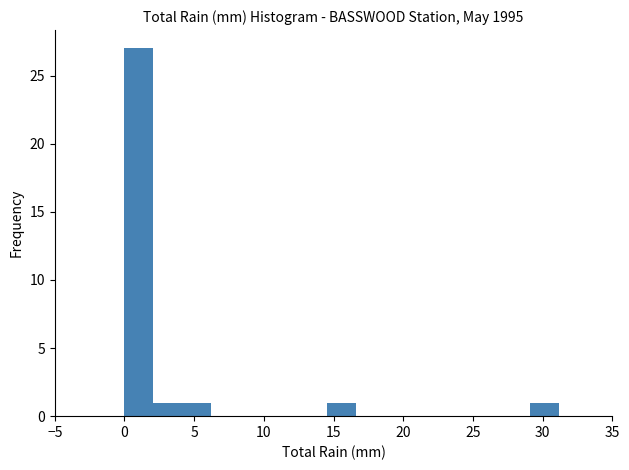

What is the height of the bar covering 14.5 to 16.5 on the x-axis? Neither the bar edges nor the heights are printed on the chart, so give them approximately, as read against the axes.

1